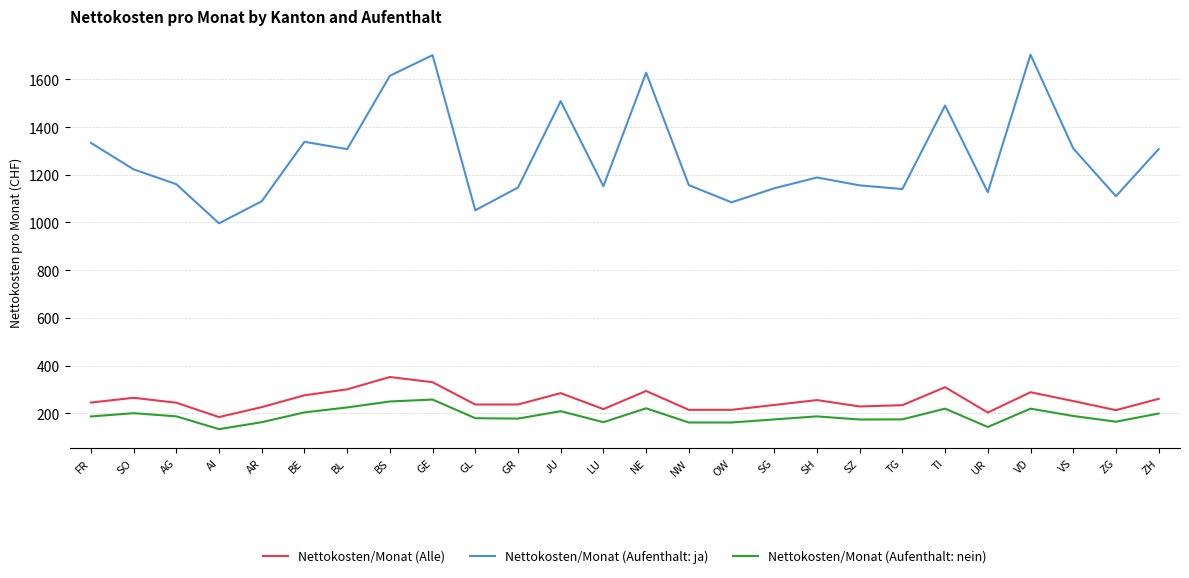

Does the chart have visible grid lines?

Yes